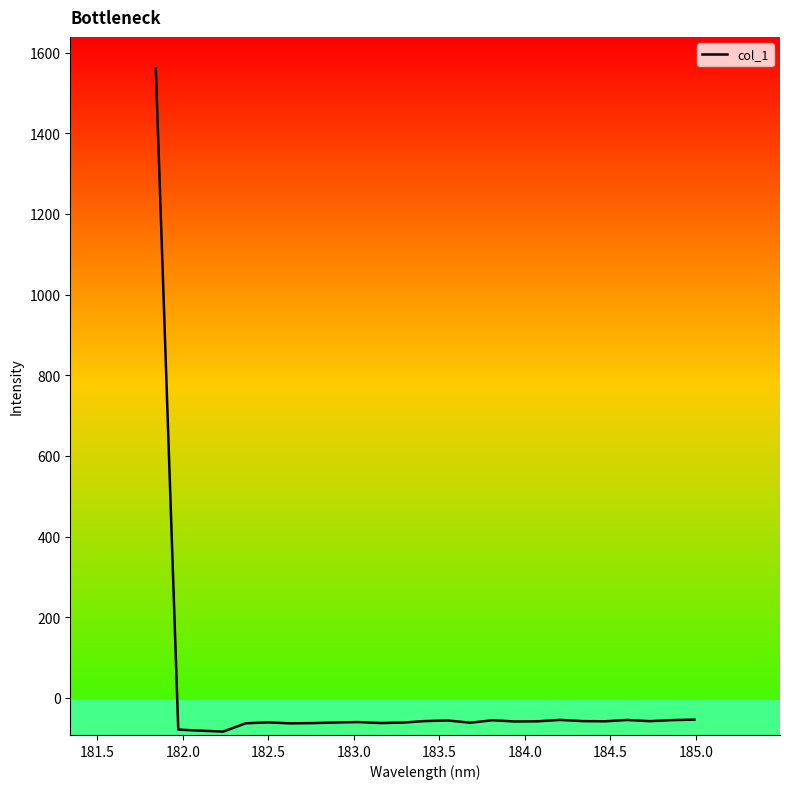

What is the greatest value displayed?

1560.9